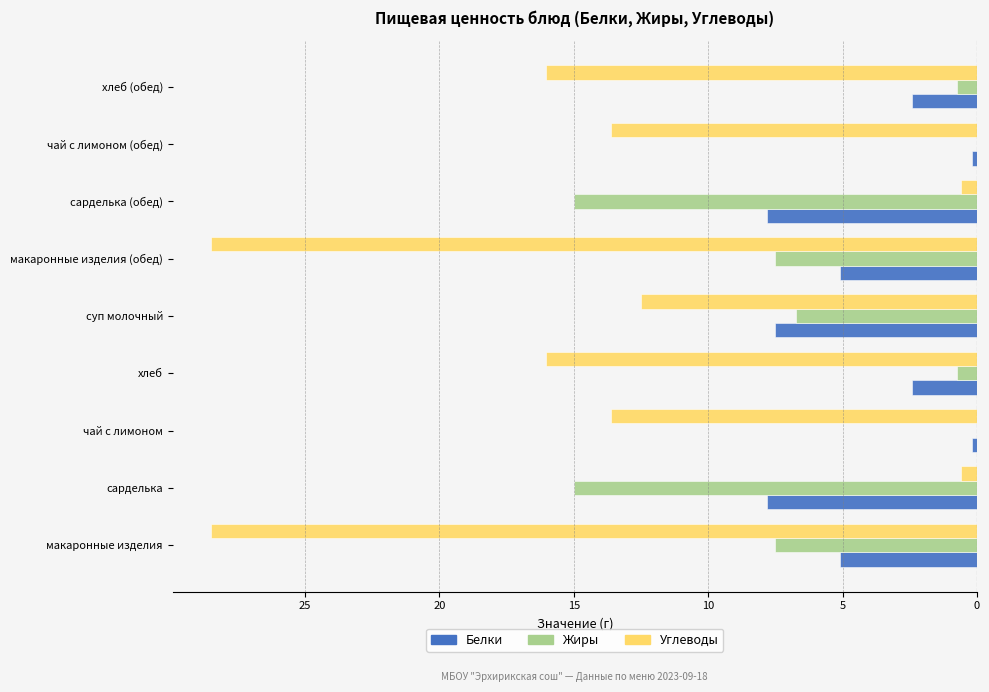

What are all the series names shown in the legend?

Белки, Жиры, Углеводы